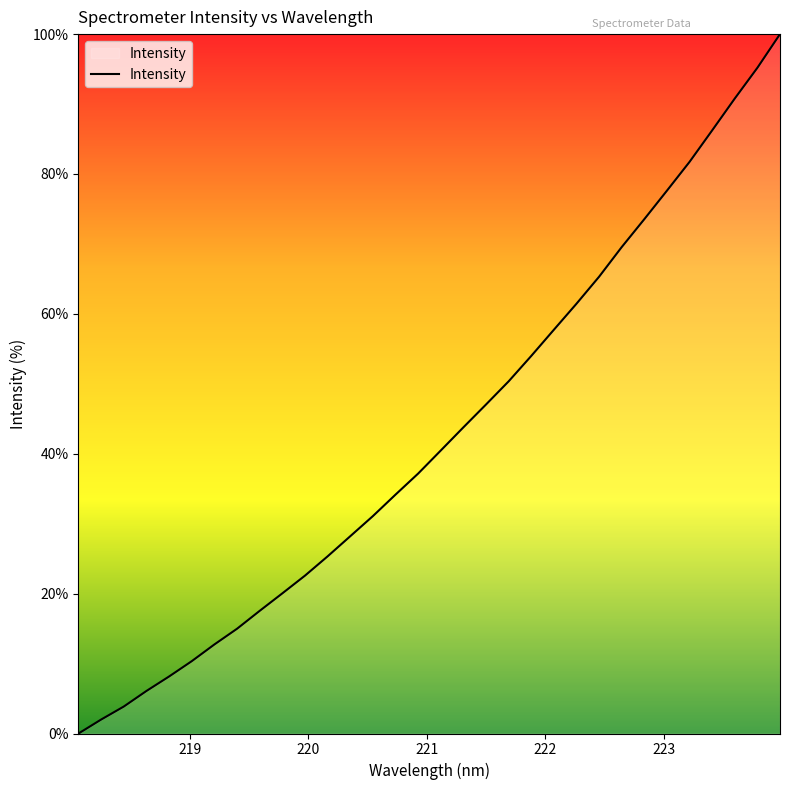

What is the maximum value shown in the chart?

100.0